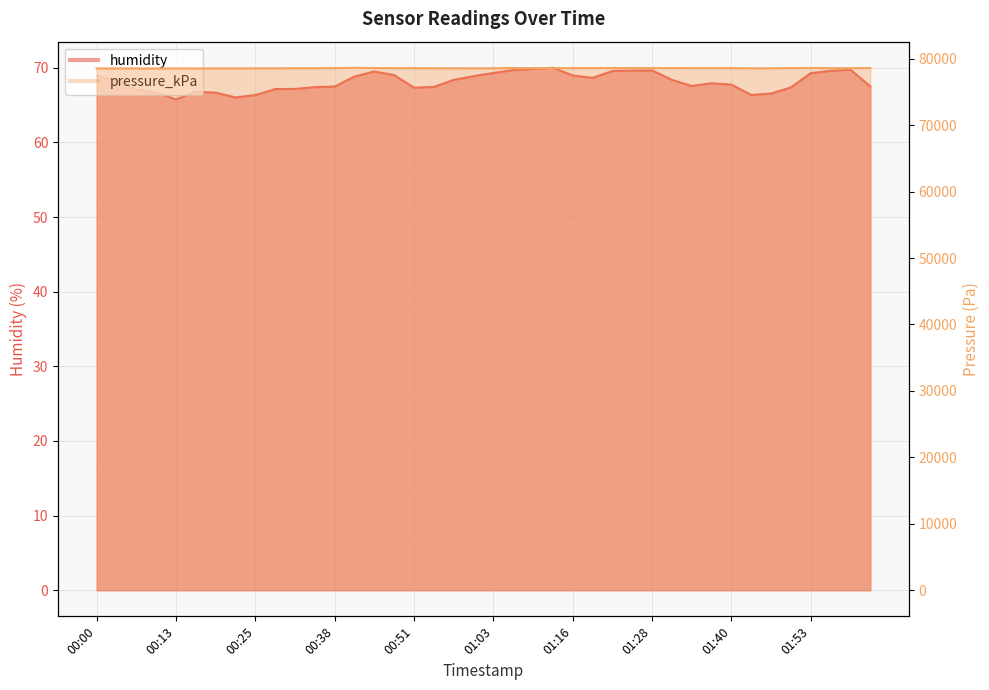

Where is humidity nearest to the value 67?

00:07